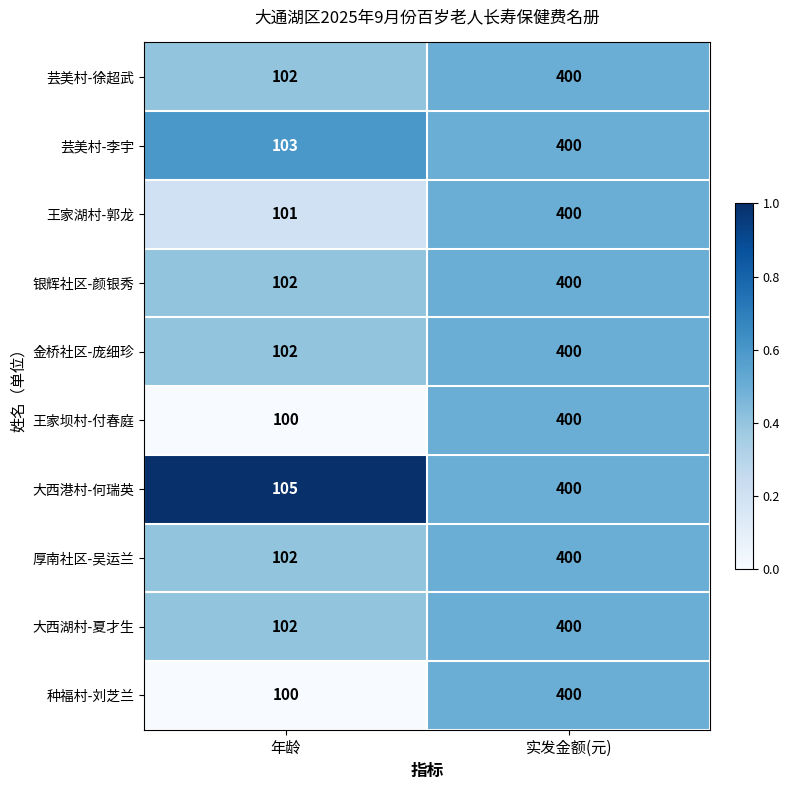

The 金桥社区-庞细珍 series shows 67 at 年龄. True or false?

False